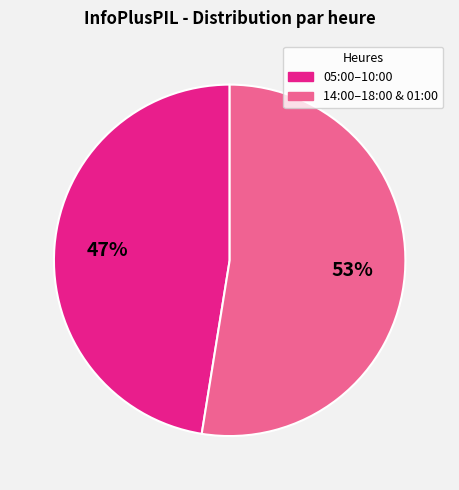

Is there a majority slice in this chart?

Yes